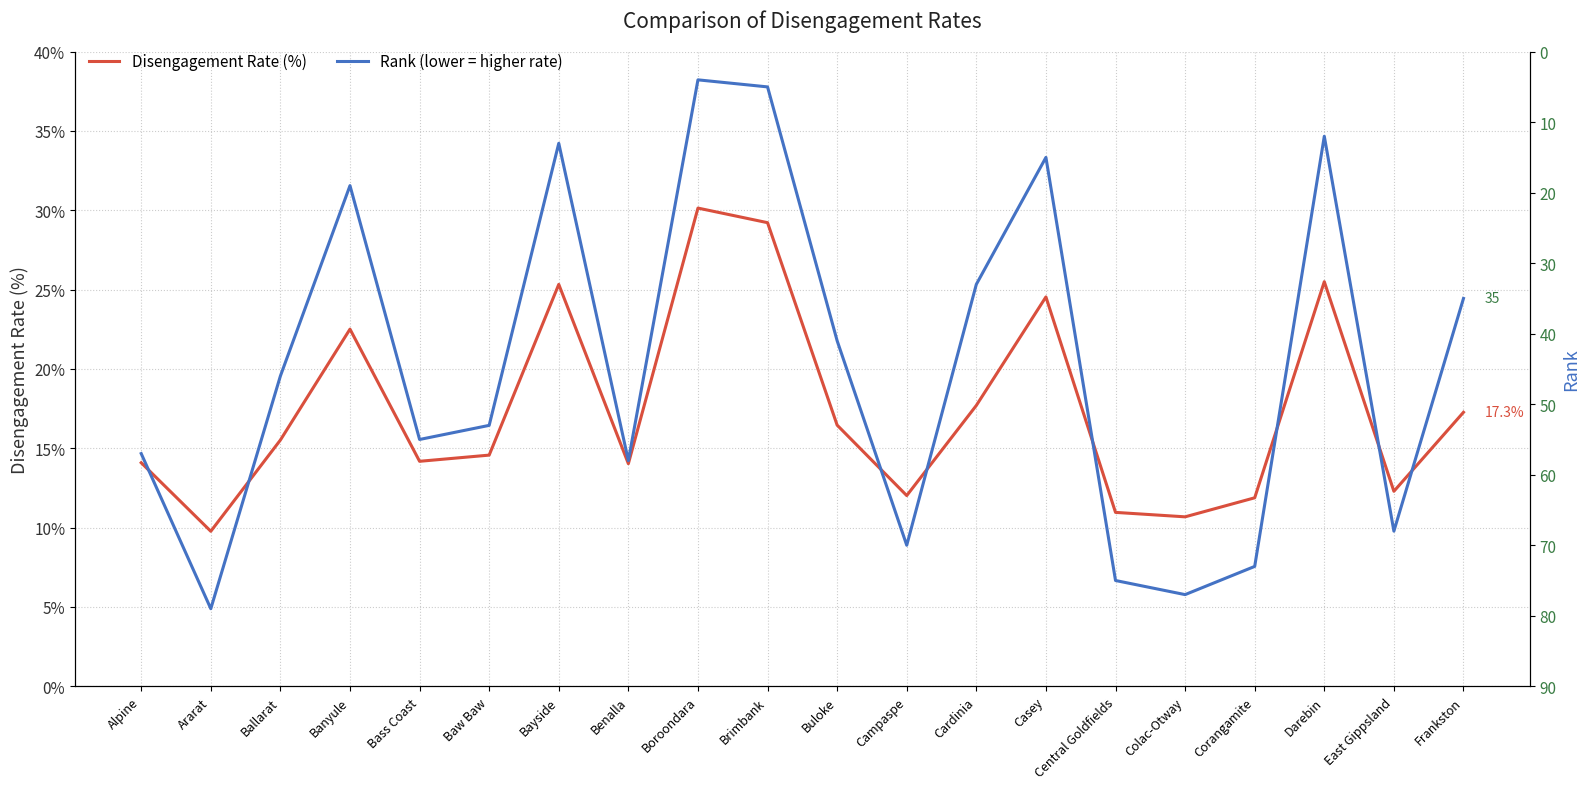

Does the chart have visible grid lines?

Yes